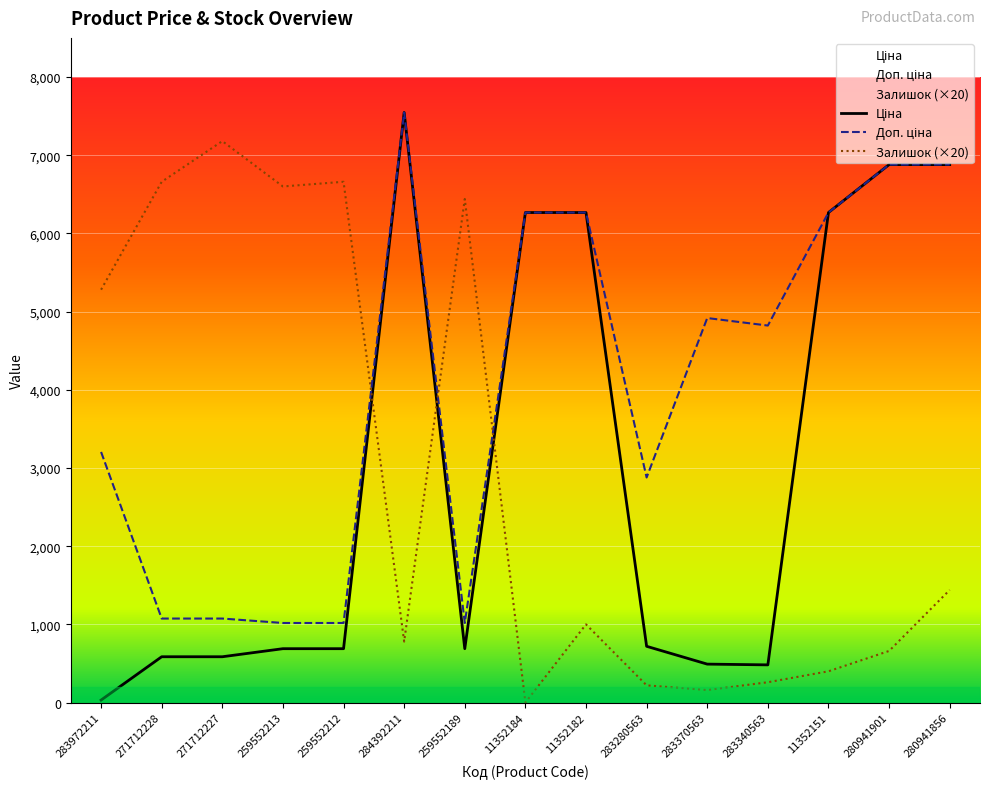

What is the label of the 4th point from the right?

283340563